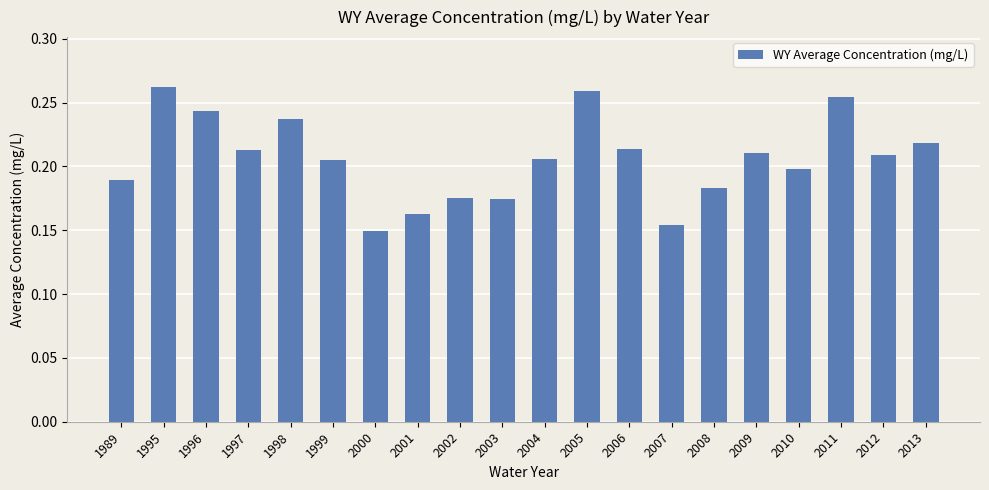

Which has a higher value, 2000 or 2011?

2011